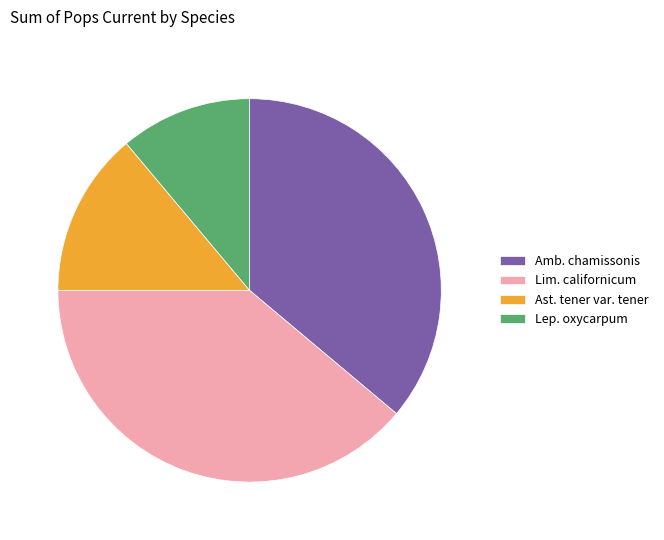

Which slice is the largest?

Lim. californicum